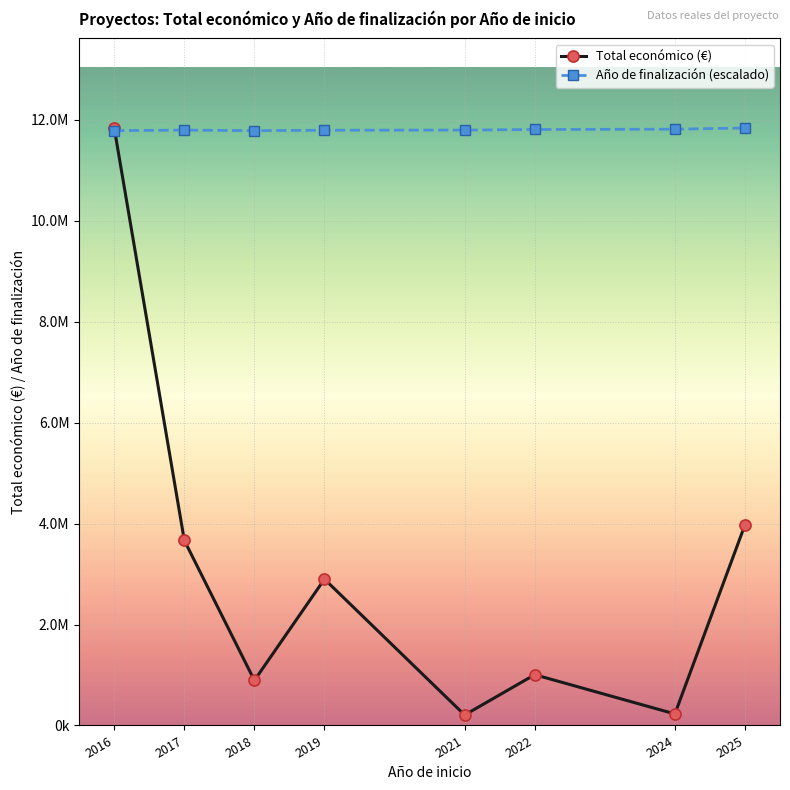

What is the sum of all Año de finalización (escalado) values?

94430228.0